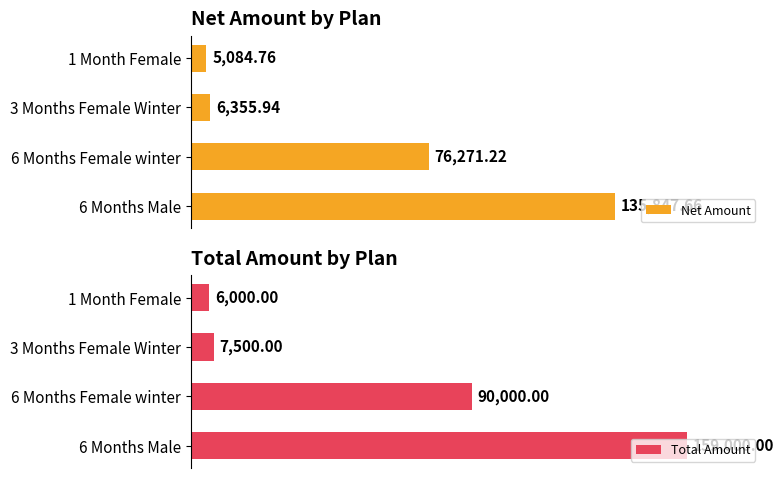

Does the chart contain any negative values?

No